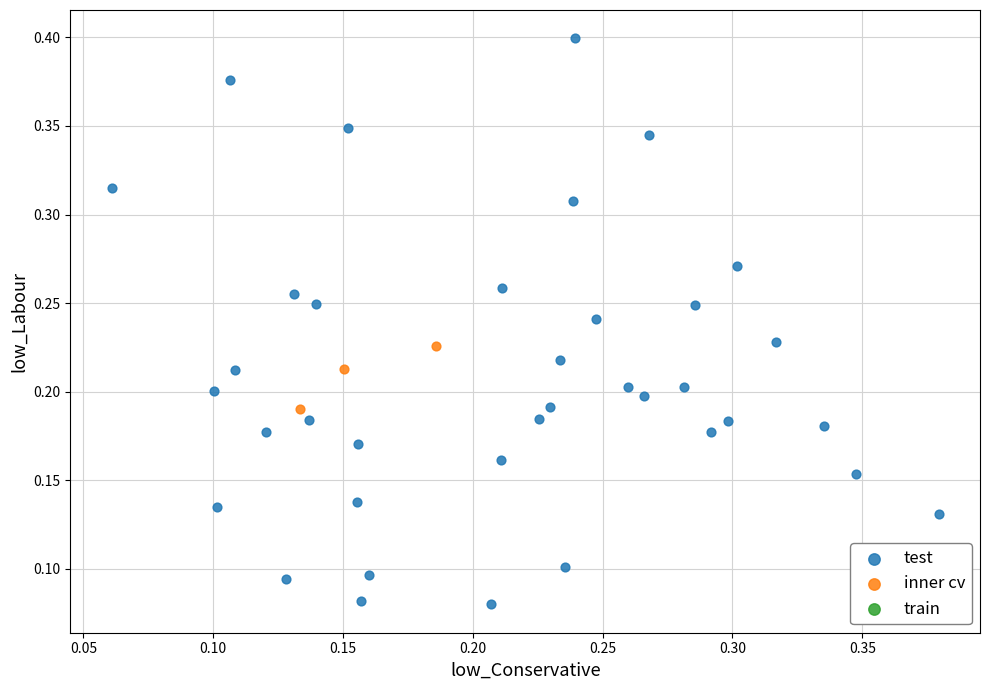

Which series contains the highest Y value?

test